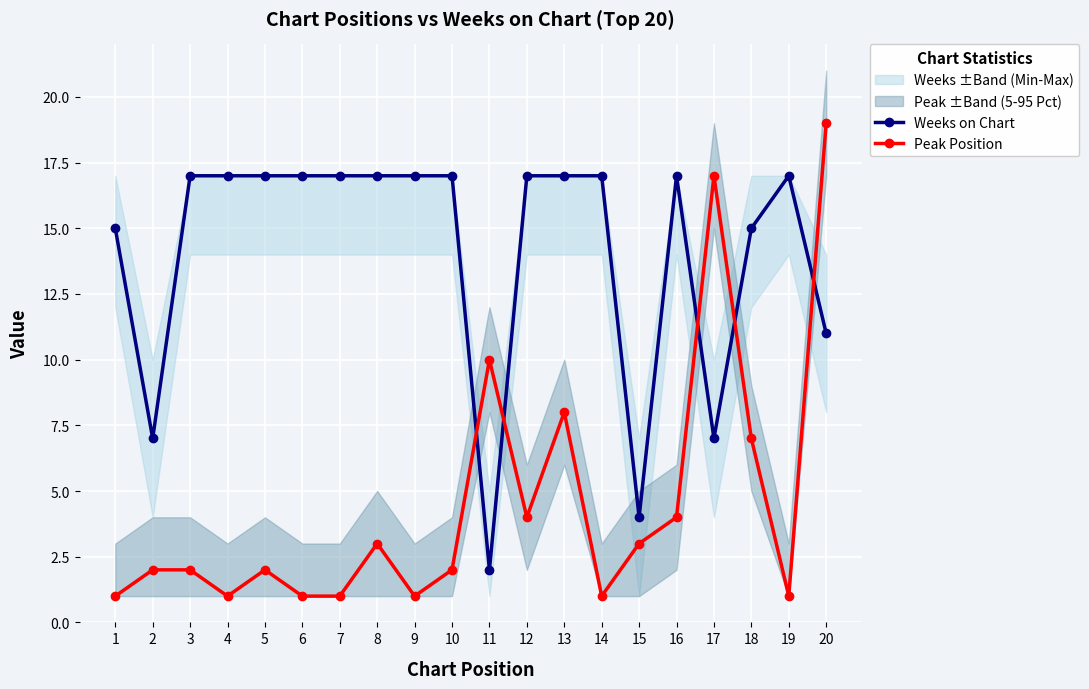

In Peak Position, how many points are higher than both neighbors (excluding endpoints)?

5